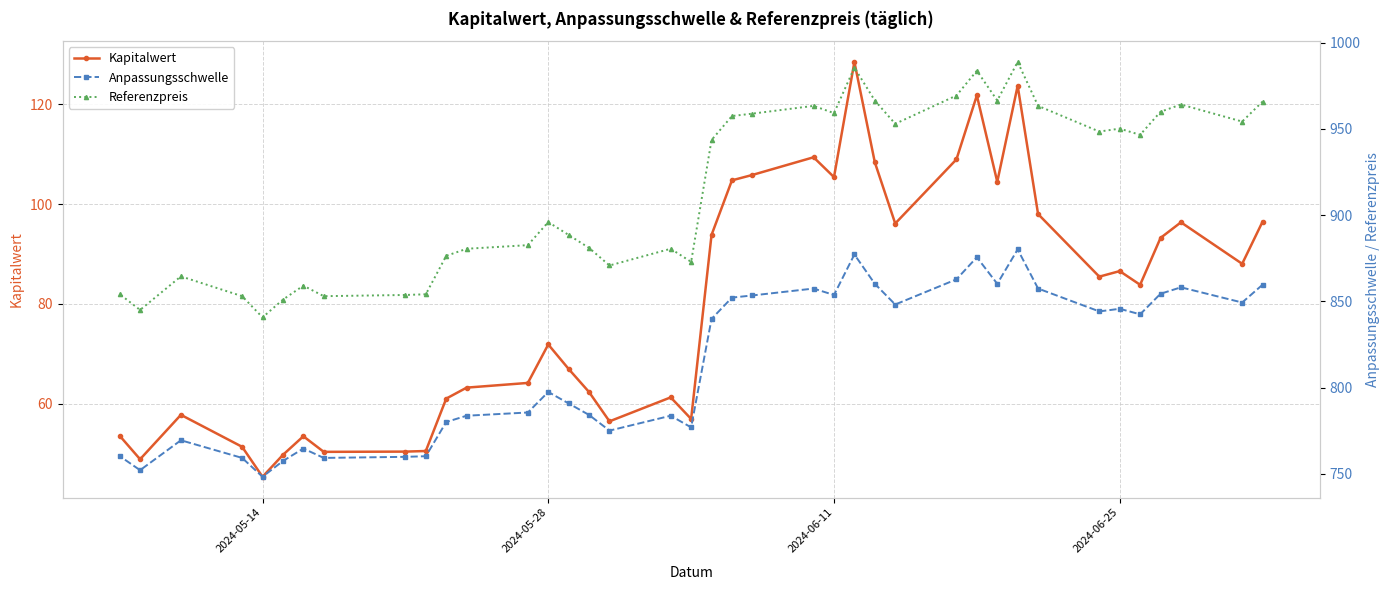

Is it true that Kapitalwert equals 25.8 at 2024-05-28?

False